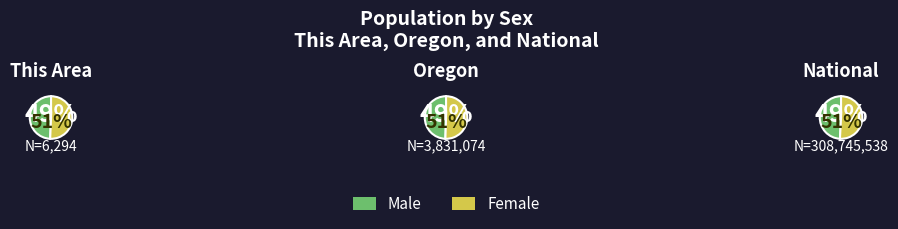

Between National and Oregon, which is larger?

National